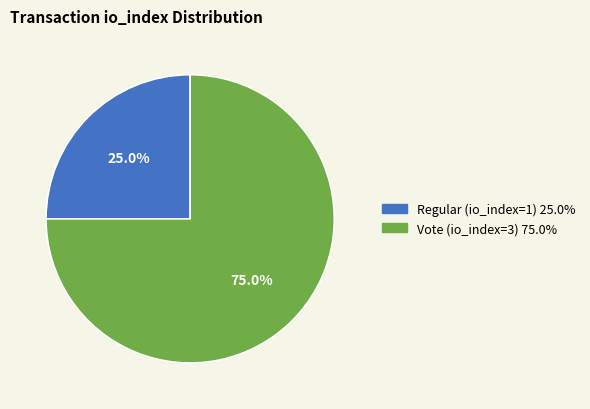

Which slice is the smallest?

Regular (io_index=1)